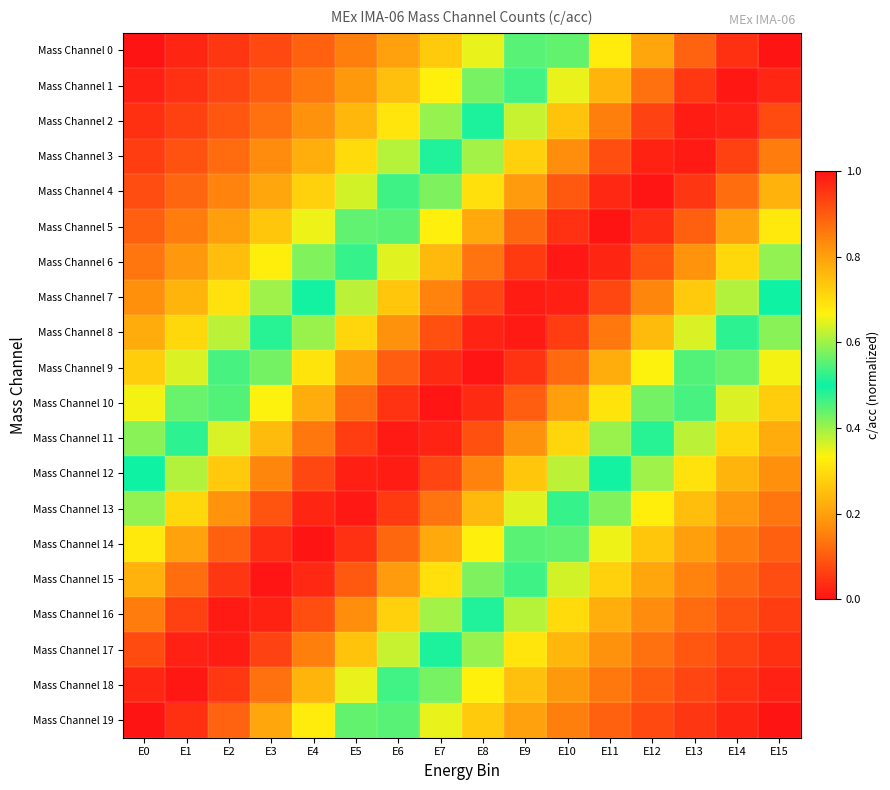

Reading left to right, list all the values displayed in this chart.

Mass Channel 0: E0=0.0	E1=0.0	E2=0.0	E3=0.1	E4=0.1	E5=0.1	E6=0.2	E7=0.3	E8=0.3	E9=0.4	E10=0.6	E11=0.7	E12=0.8	E13=0.9	E14=1.0	E15=1.0
Mass Channel 1: E0=0.0	E1=0.0	E2=0.1	E3=0.1	E4=0.1	E5=0.2	E6=0.3	E7=0.3	E8=0.4	E9=0.5	E10=0.7	E11=0.8	E12=0.9	E13=0.9	E14=1.0	E15=1.0
Mass Channel 2: E0=0.0	E1=0.1	E2=0.1	E3=0.1	E4=0.2	E5=0.2	E6=0.3	E7=0.4	E8=0.5	E9=0.6	E10=0.7	E11=0.9	E12=0.9	E13=1.0	E14=1.0	E15=0.9
Mass Channel 3: E0=0.1	E1=0.1	E2=0.1	E3=0.2	E4=0.2	E5=0.3	E6=0.4	E7=0.5	E8=0.6	E9=0.7	E10=0.8	E11=0.9	E12=1.0	E13=1.0	E14=0.9	E15=0.9
Mass Channel 4: E0=0.1	E1=0.1	E2=0.2	E3=0.2	E4=0.3	E5=0.4	E6=0.5	E7=0.6	E8=0.7	E9=0.8	E10=0.9	E11=1.0	E12=1.0	E13=1.0	E14=0.9	E15=0.8
Mass Channel 5: E0=0.1	E1=0.1	E2=0.2	E3=0.3	E4=0.3	E5=0.4	E6=0.6	E7=0.7	E8=0.8	E9=0.9	E10=1.0	E11=1.0	E12=1.0	E13=0.9	E14=0.8	E15=0.7
Mass Channel 6: E0=0.1	E1=0.2	E2=0.2	E3=0.3	E4=0.4	E5=0.5	E6=0.6	E7=0.8	E8=0.9	E9=0.9	E10=1.0	E11=1.0	E12=0.9	E13=0.8	E14=0.7	E15=0.6
Mass Channel 7: E0=0.2	E1=0.2	E2=0.3	E3=0.4	E4=0.5	E5=0.6	E6=0.7	E7=0.8	E8=0.9	E9=1.0	E10=1.0	E11=0.9	E12=0.8	E13=0.7	E14=0.6	E15=0.5
Mass Channel 8: E0=0.2	E1=0.3	E2=0.4	E3=0.5	E4=0.6	E5=0.7	E6=0.8	E7=0.9	E8=1.0	E9=1.0	E10=0.9	E11=0.9	E12=0.8	E13=0.6	E14=0.5	E15=0.4
Mass Channel 9: E0=0.3	E1=0.4	E2=0.5	E3=0.6	E4=0.7	E5=0.8	E6=0.9	E7=1.0	E8=1.0	E9=1.0	E10=0.9	E11=0.8	E12=0.7	E13=0.5	E14=0.4	E15=0.3
Mass Channel 10: E0=0.3	E1=0.4	E2=0.5	E3=0.7	E4=0.8	E5=0.9	E6=1.0	E7=1.0	E8=1.0	E9=0.9	E10=0.8	E11=0.7	E12=0.6	E13=0.5	E14=0.4	E15=0.3
Mass Channel 11: E0=0.4	E1=0.5	E2=0.6	E3=0.8	E4=0.9	E5=0.9	E6=1.0	E7=1.0	E8=0.9	E9=0.8	E10=0.7	E11=0.6	E12=0.5	E13=0.4	E14=0.3	E15=0.2
Mass Channel 12: E0=0.5	E1=0.6	E2=0.7	E3=0.8	E4=0.9	E5=1.0	E6=1.0	E7=0.9	E8=0.8	E9=0.7	E10=0.6	E11=0.5	E12=0.4	E13=0.3	E14=0.2	E15=0.2
Mass Channel 13: E0=0.6	E1=0.7	E2=0.8	E3=0.9	E4=1.0	E5=1.0	E6=0.9	E7=0.9	E8=0.8	E9=0.6	E10=0.5	E11=0.4	E12=0.3	E13=0.2	E14=0.2	E15=0.1
Mass Channel 14: E0=0.7	E1=0.8	E2=0.9	E3=1.0	E4=1.0	E5=1.0	E6=0.9	E7=0.8	E8=0.7	E9=0.6	E10=0.4	E11=0.3	E12=0.3	E13=0.2	E14=0.1	E15=0.1
Mass Channel 15: E0=0.8	E1=0.9	E2=1.0	E3=1.0	E4=1.0	E5=0.9	E6=0.8	E7=0.7	E8=0.6	E9=0.5	E10=0.4	E11=0.3	E12=0.2	E13=0.2	E14=0.1	E15=0.1
Mass Channel 16: E0=0.9	E1=0.9	E2=1.0	E3=1.0	E4=0.9	E5=0.8	E6=0.7	E7=0.6	E8=0.5	E9=0.4	E10=0.3	E11=0.2	E12=0.2	E13=0.1	E14=0.1	E15=0.1
Mass Channel 17: E0=0.9	E1=1.0	E2=1.0	E3=0.9	E4=0.9	E5=0.7	E6=0.6	E7=0.5	E8=0.4	E9=0.3	E10=0.2	E11=0.2	E12=0.1	E13=0.1	E14=0.1	E15=0.0
Mass Channel 18: E0=1.0	E1=1.0	E2=0.9	E3=0.9	E4=0.8	E5=0.7	E6=0.5	E7=0.4	E8=0.3	E9=0.3	E10=0.2	E11=0.1	E12=0.1	E13=0.1	E14=0.0	E15=0.0
Mass Channel 19: E0=1.0	E1=1.0	E2=0.9	E3=0.8	E4=0.7	E5=0.6	E6=0.4	E7=0.3	E8=0.3	E9=0.2	E10=0.1	E11=0.1	E12=0.1	E13=0.0	E14=0.0	E15=0.0